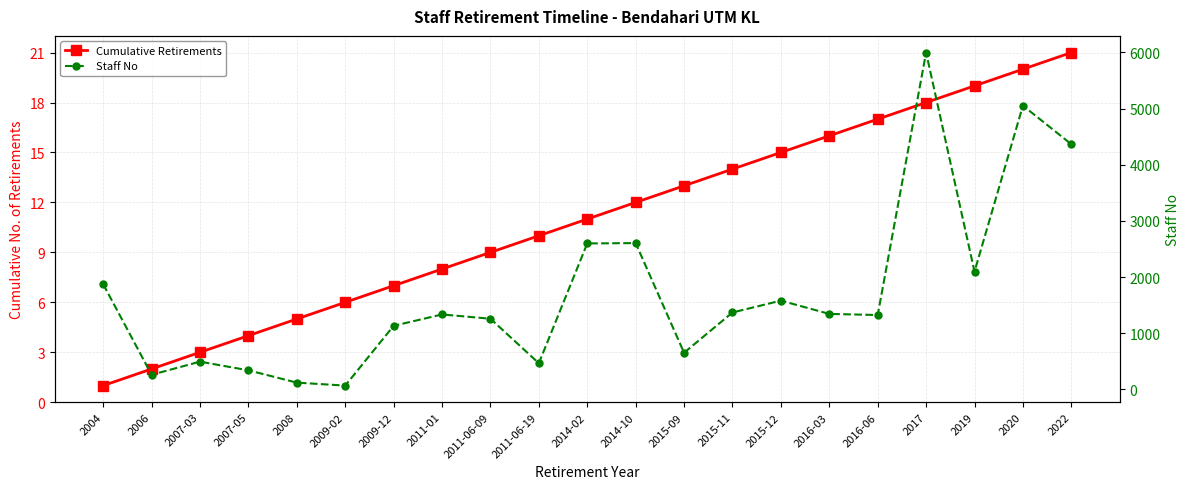

What is the difference between the maximum and minimum values in the Staff No series?

5927